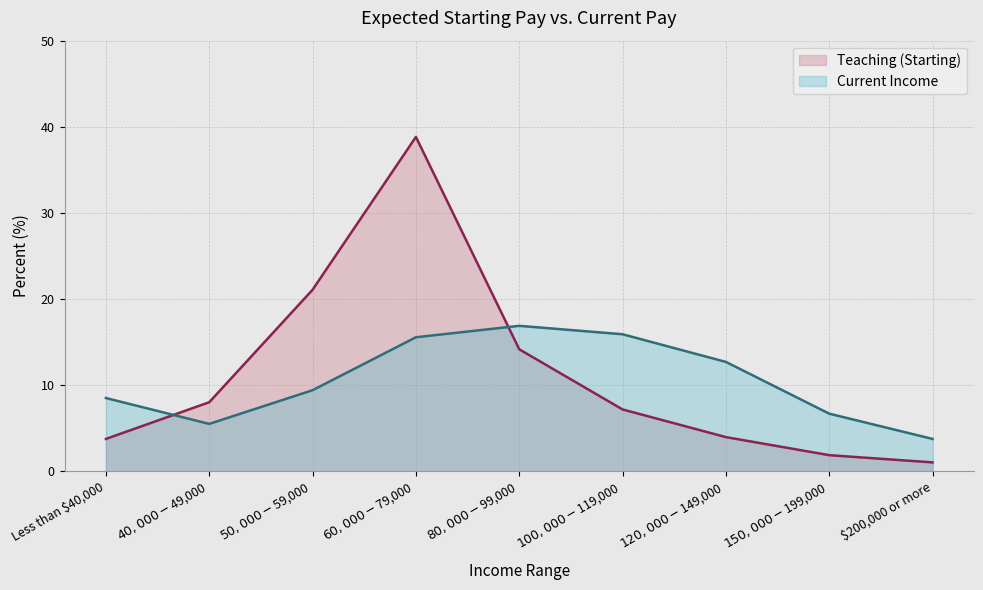

True or false: Teaching (Starting) and Current Income intersect in this chart.

True